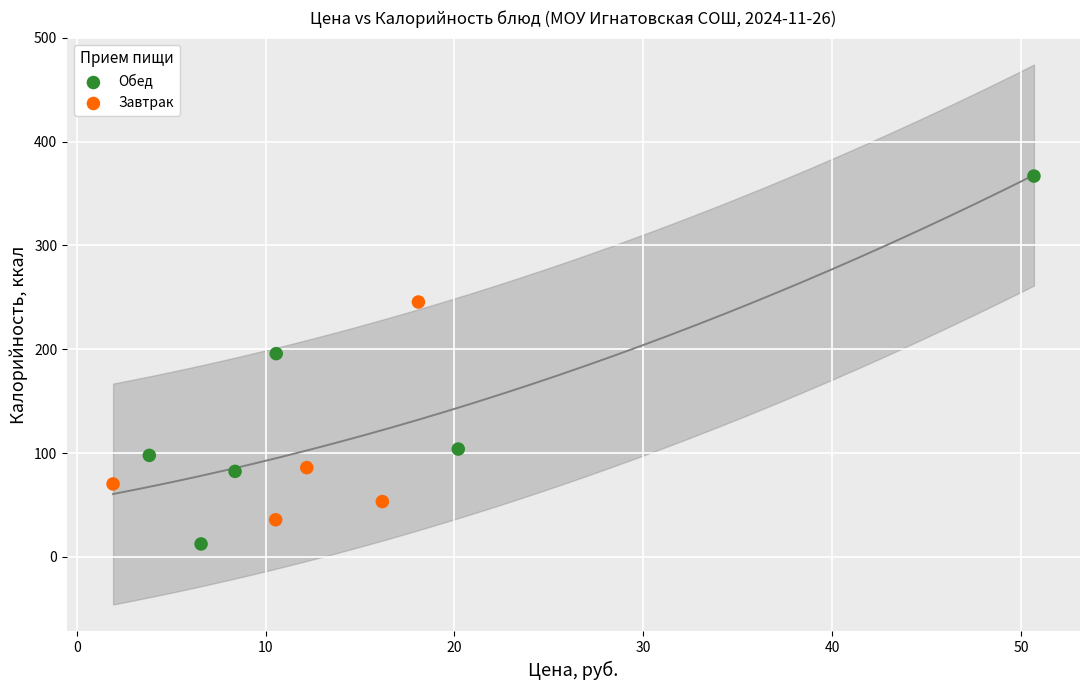

Which series contains the lowest Y value?

Обед